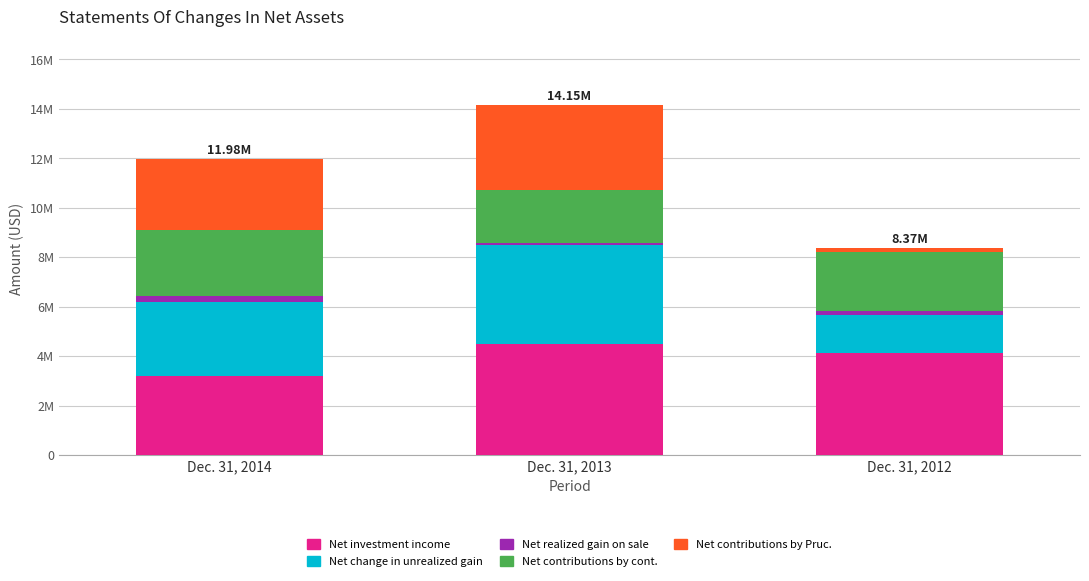

What is the average value of the Net realized gain on sale series?

173990